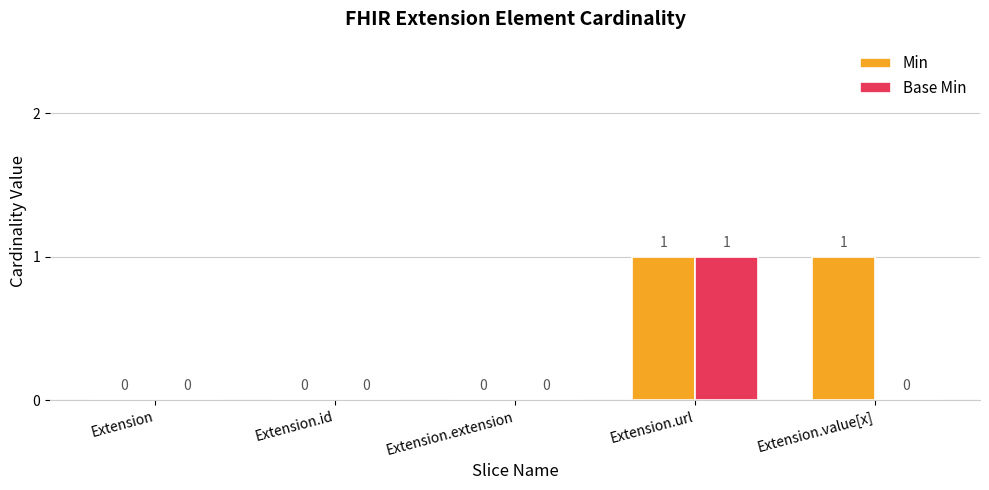

How many data points does each series have?

5